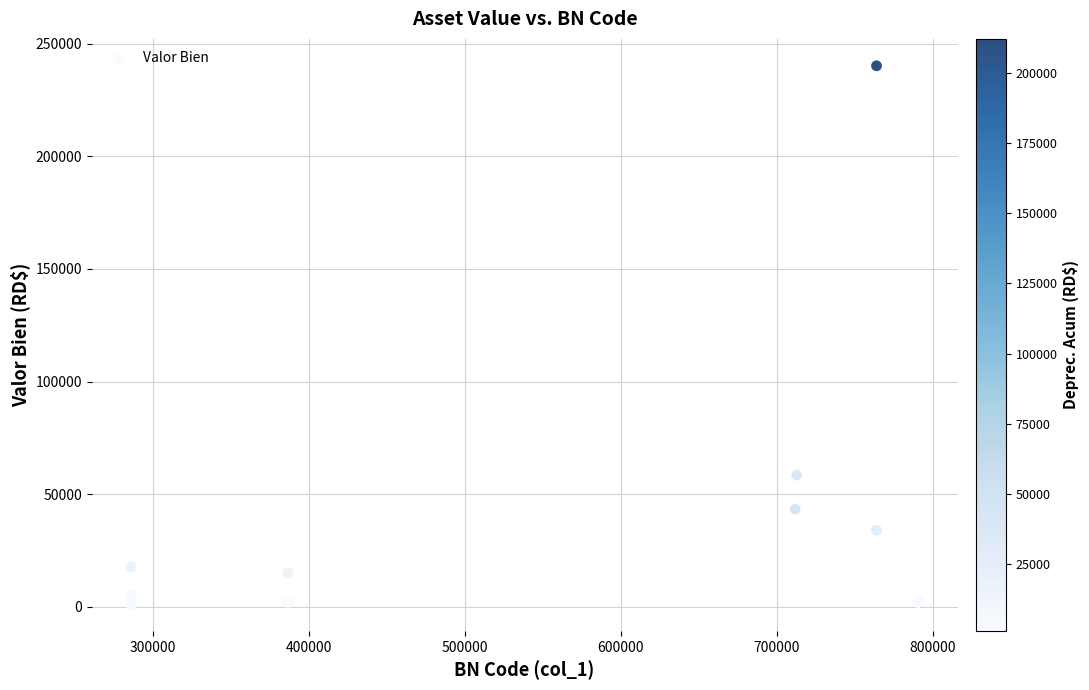

What Y value in the scatter plot is closest to 120691?

58410.0